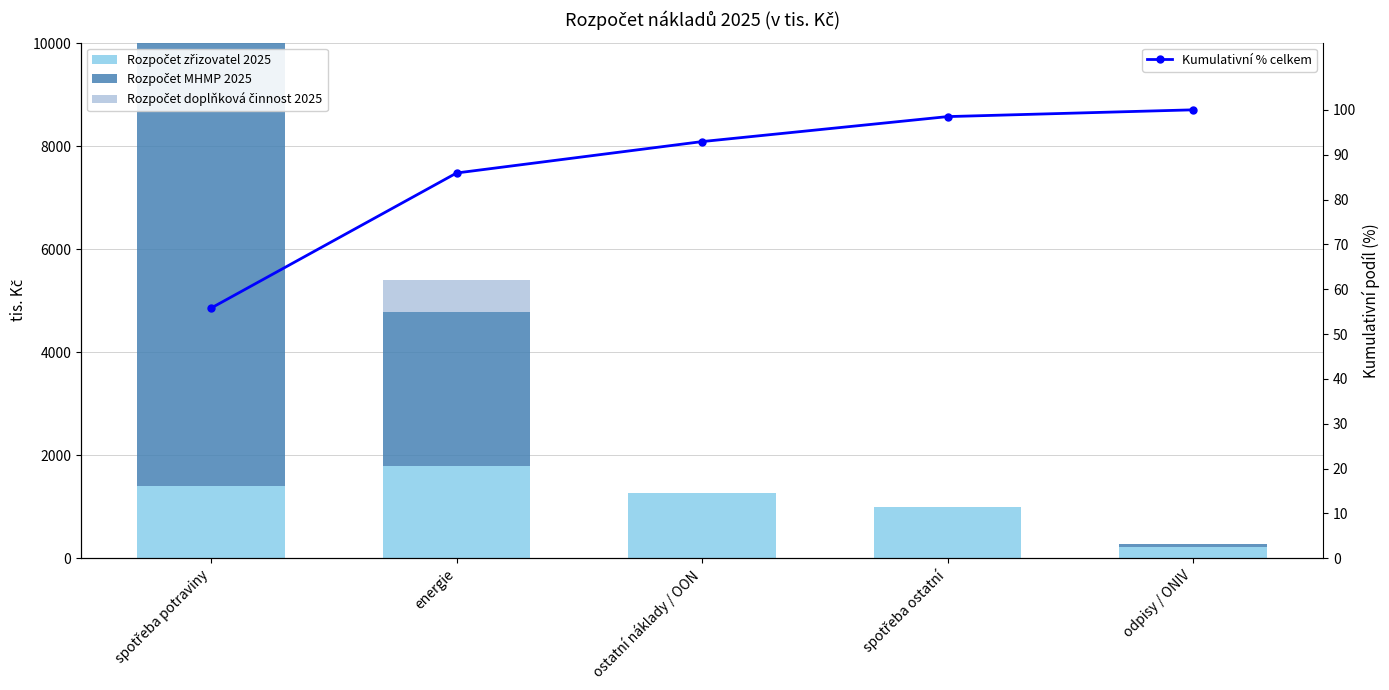

What is the minimum value for Kumulativní % celkem?

55.8